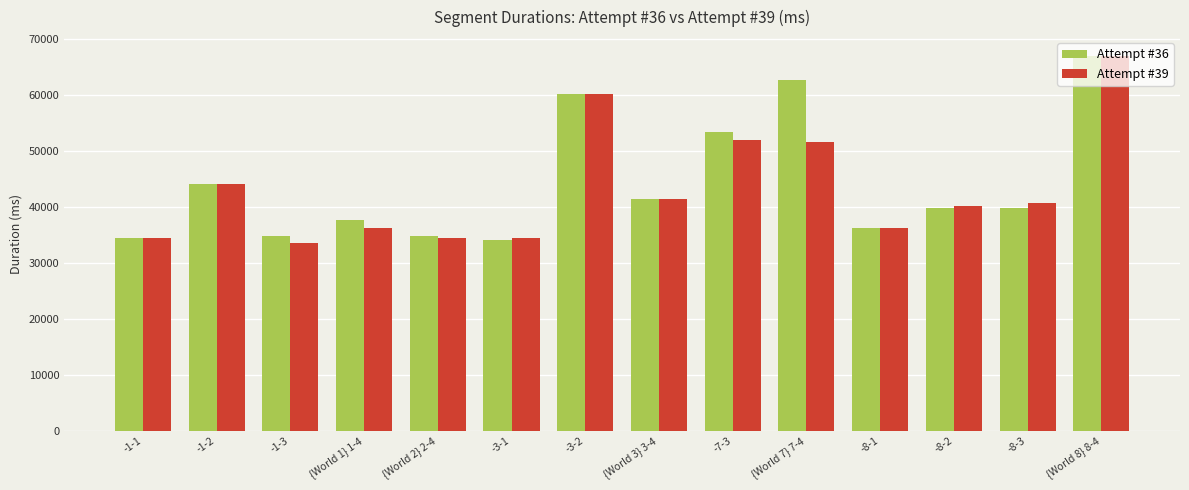

Between -3-2 and -8-2, which series saw the biggest shift?

Attempt #36